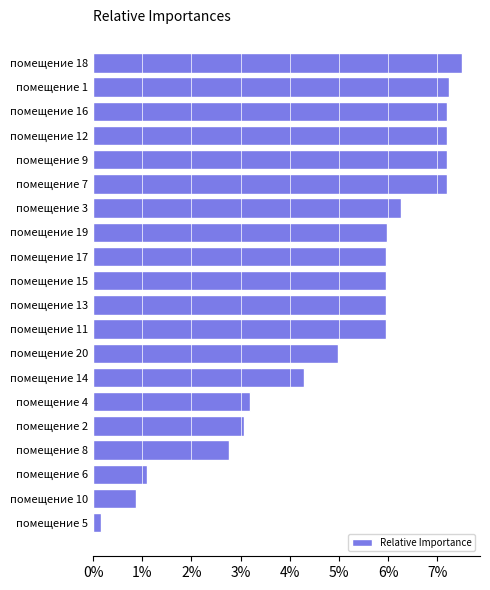

What is the change in value from помещение 4 to помещение 1?

+4.1